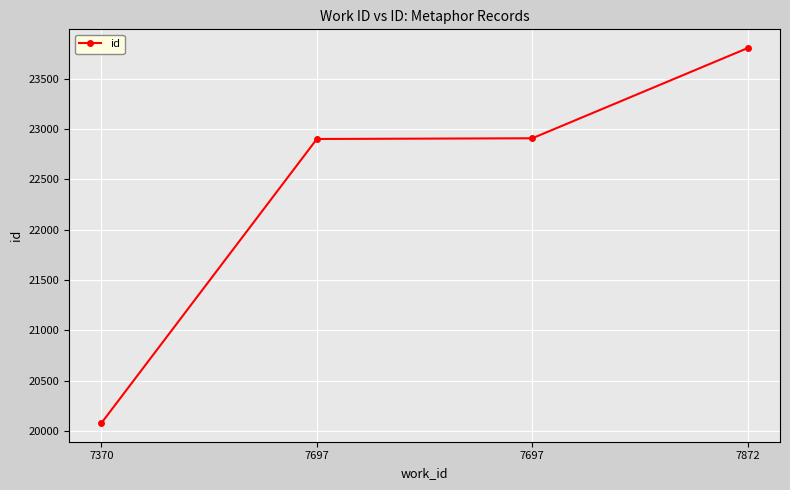

How many lines are shown in the chart?

1